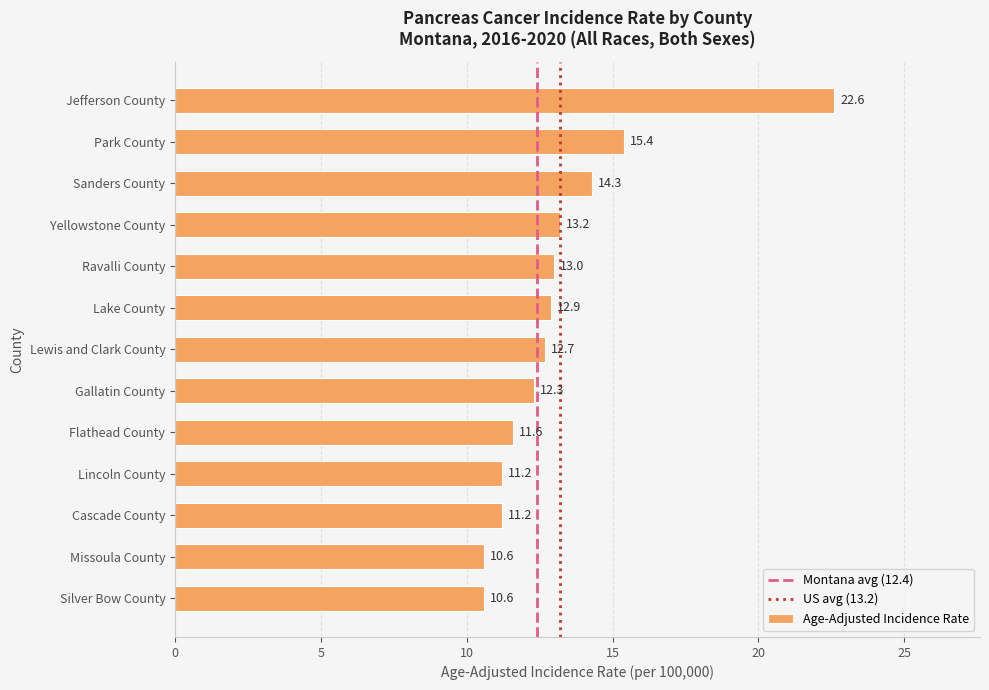

Between Flathead County and Park County, which is larger?

Park County